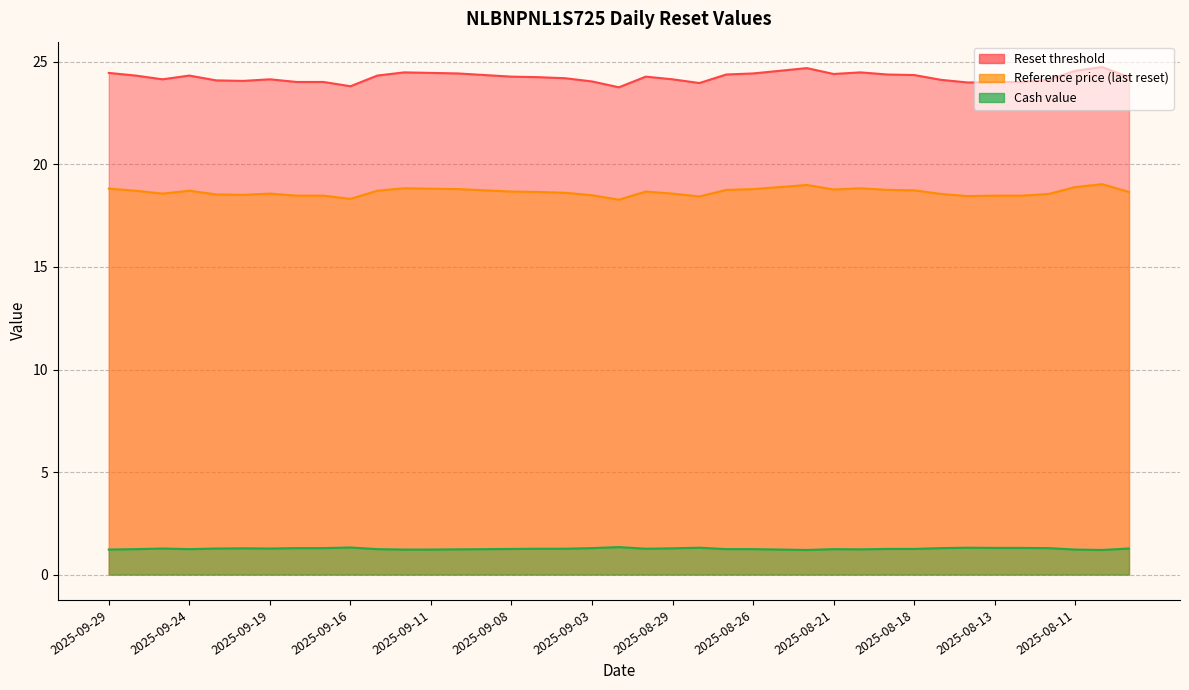

Where is the first local maximum for Reference price (last reset)?

2025-09-24